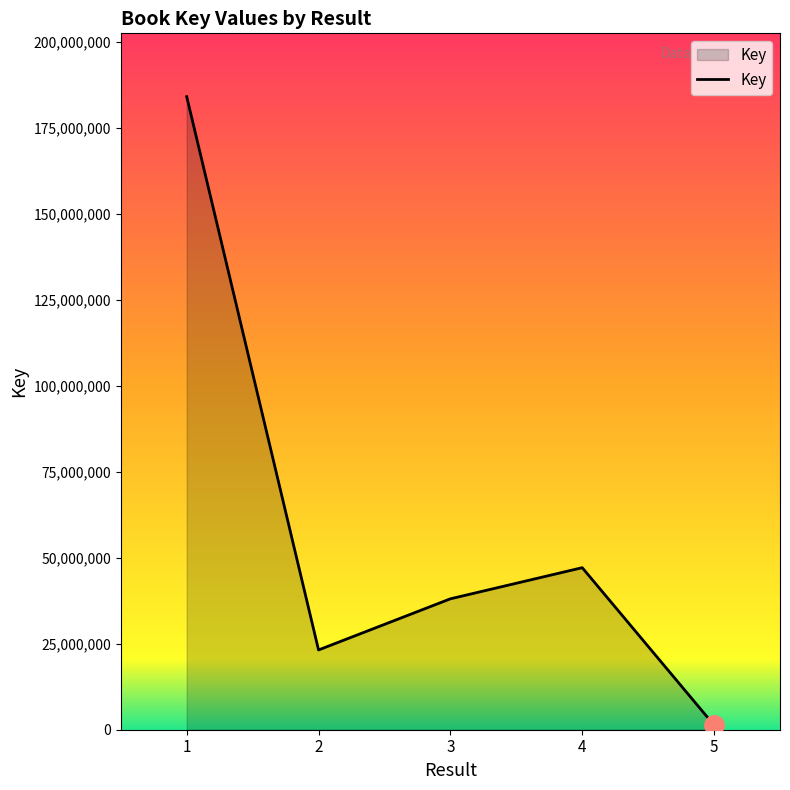

The value at 4 is 47114107. True or false?

True